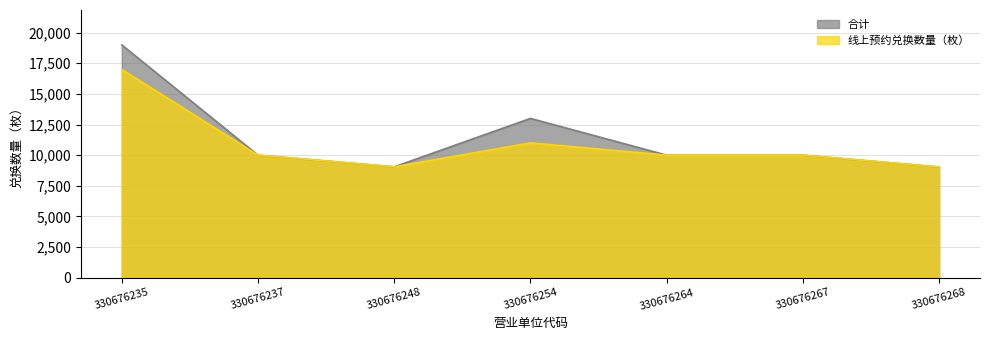

Which has a higher value, 330676254 or 330676268?

330676254